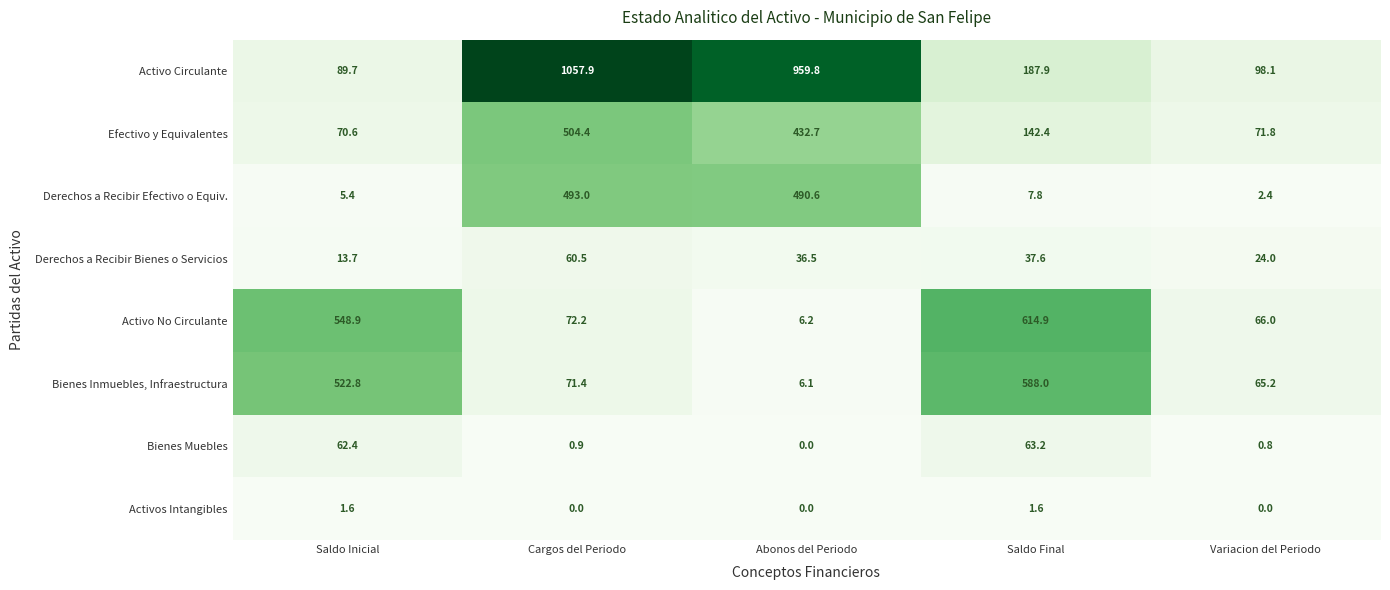

Where is Efectivo y Equivalentes nearest to the value 287?

Saldo Final